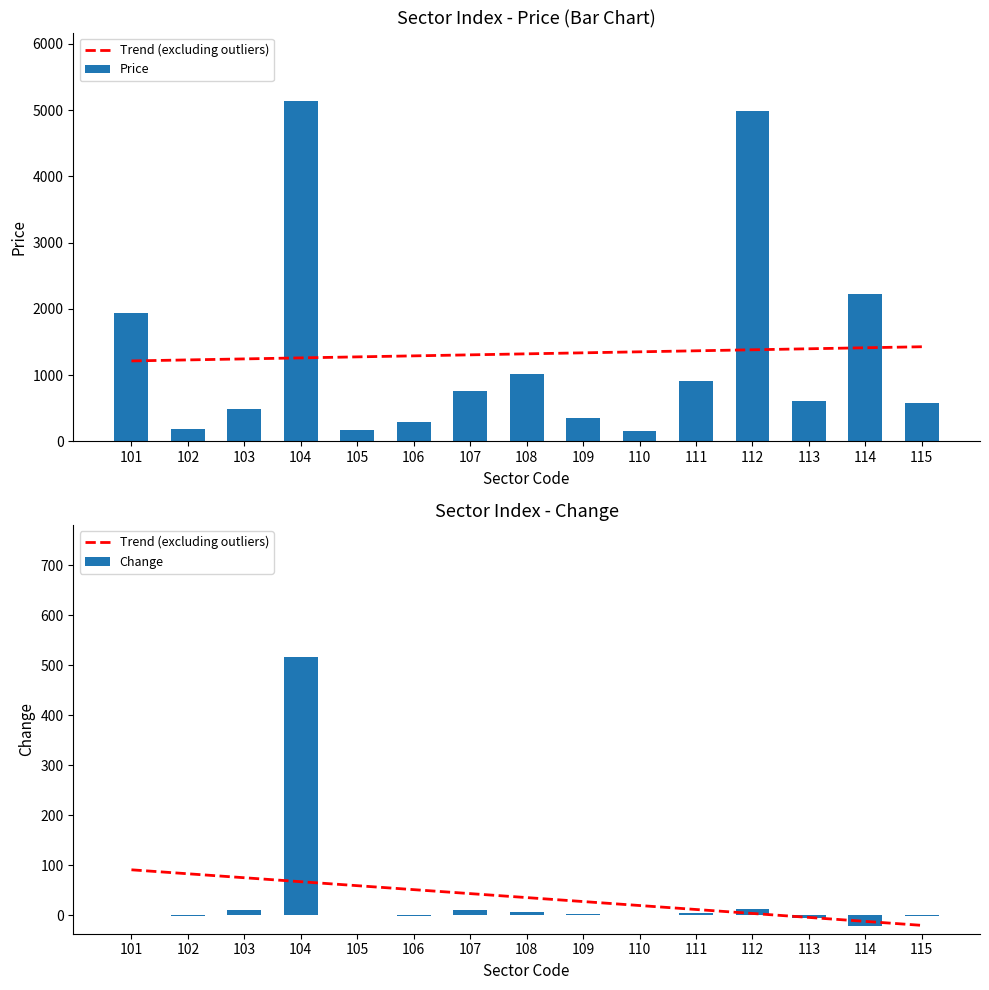

What are all the series names shown in the legend?

Trend (excluding outliers), Price, Change